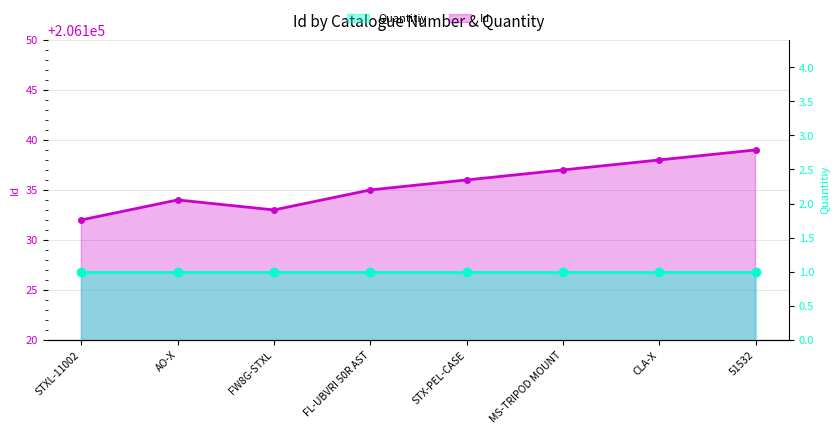

How many lines are shown in the chart?

2